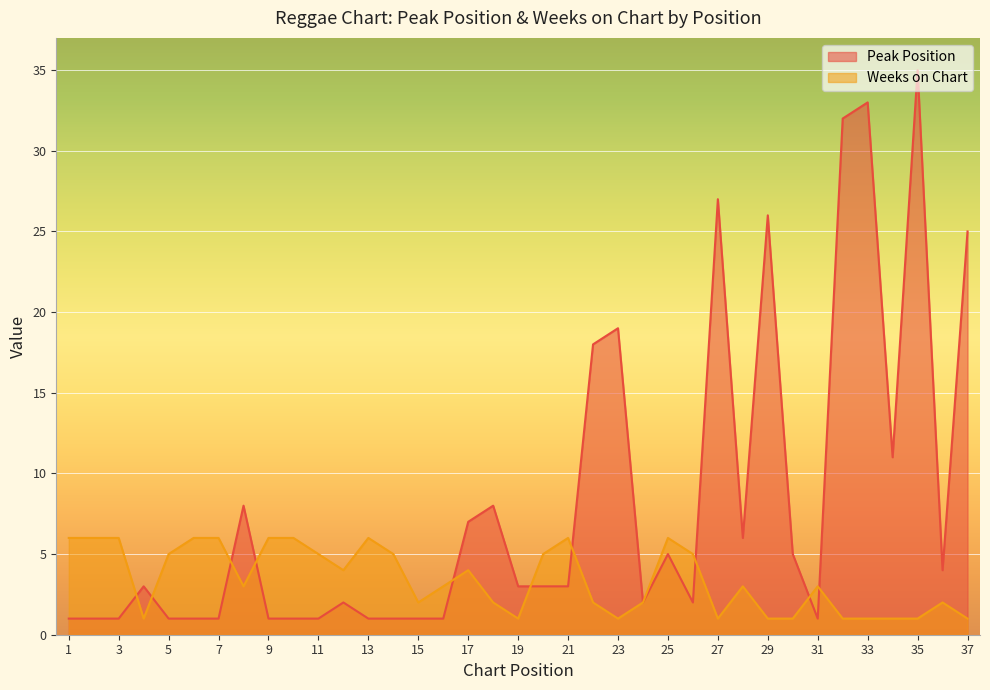

The value of Weeks on Chart at 23 is 2. True or false?

False